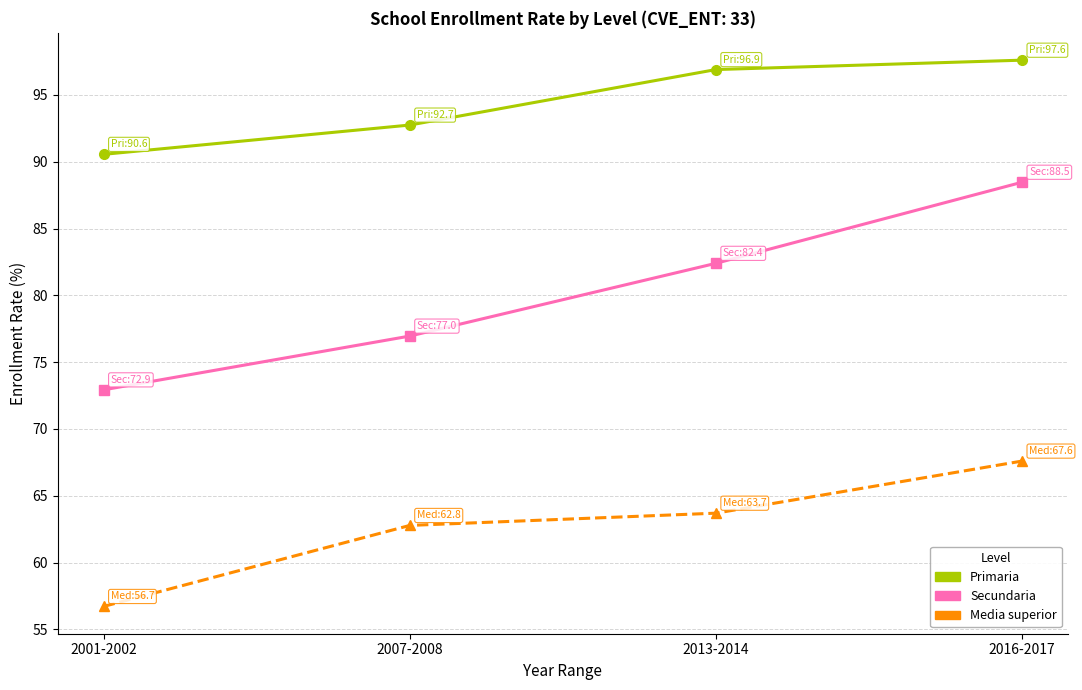

Count the number of categories in the chart.

4